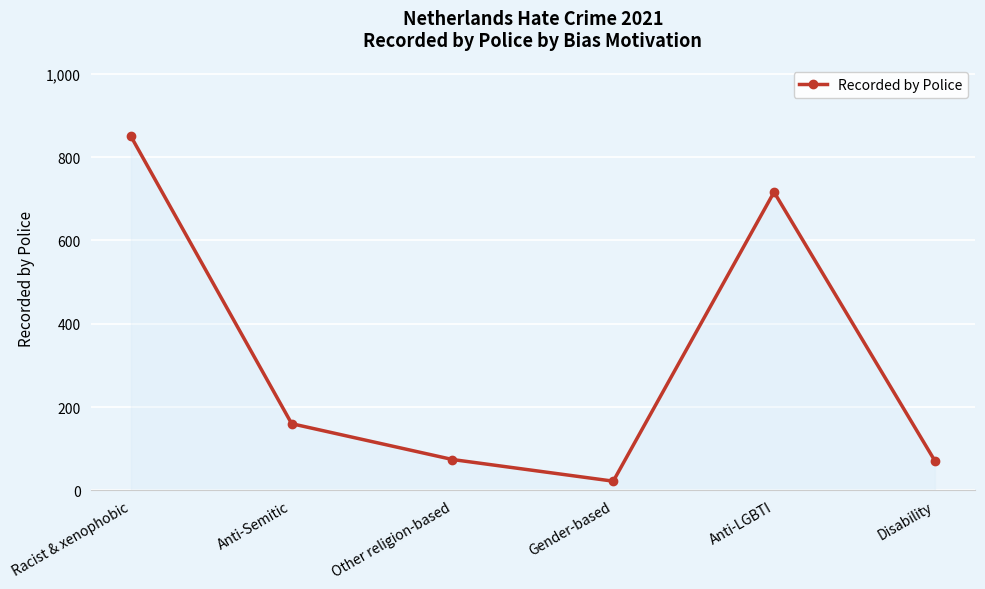

True or false: the data shows 60 at Anti-Semitic.

False